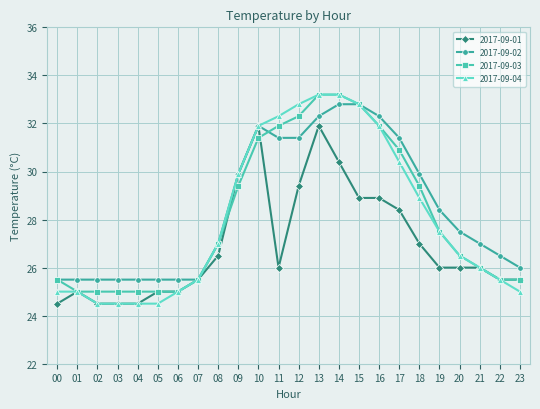

What is the maximum value for 2017-09-02?

32.8